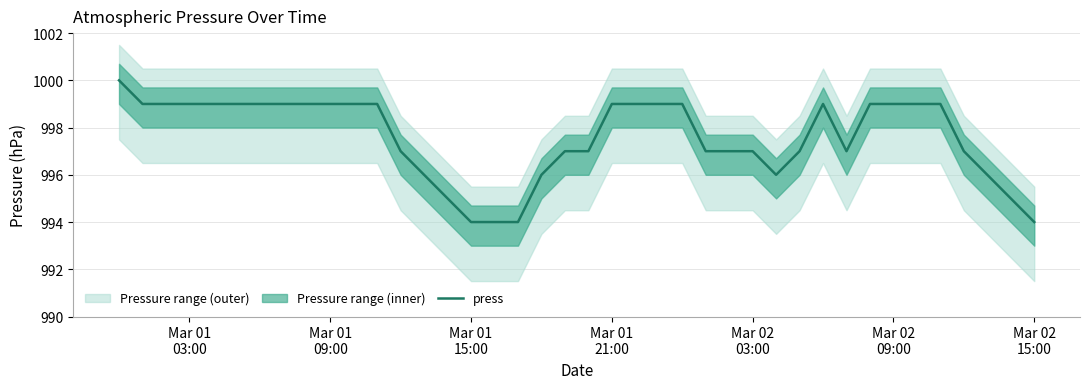

What is the minimum value for press?

994